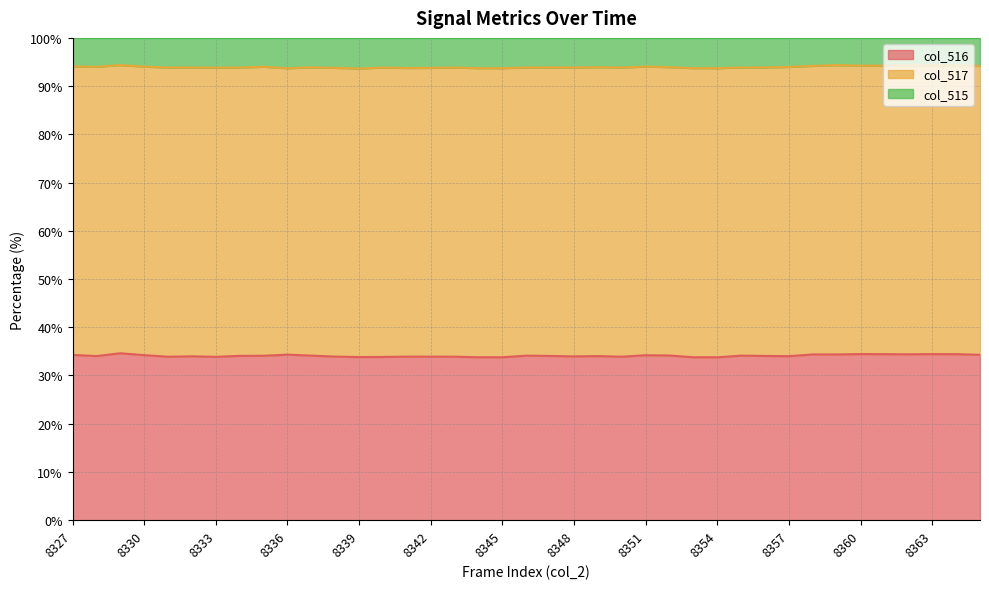

The col_516 series shows 22.4 at 8336. True or false?

False